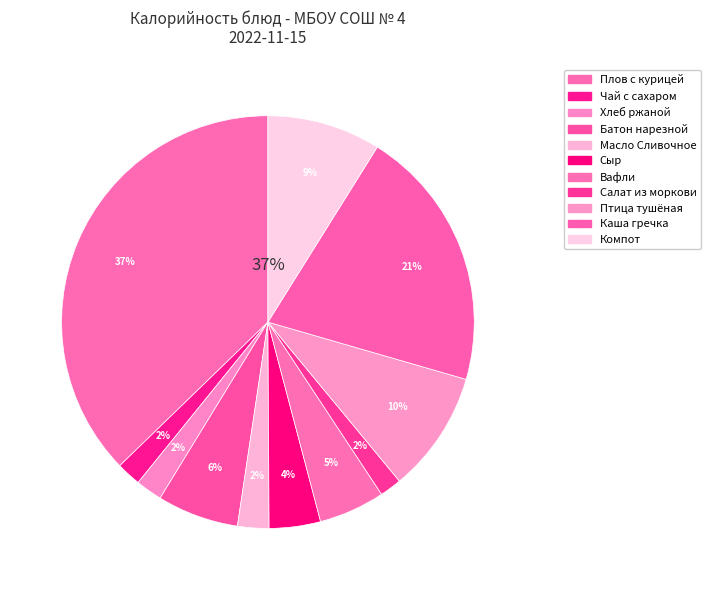

The Хлеб ржаной slice represents 2% of the pie. True or false?

True